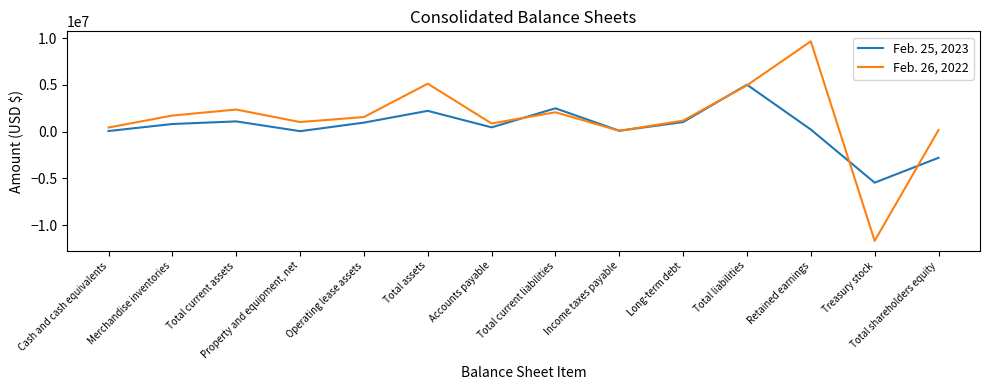

How many interior local valleys does the Feb. 25, 2023 series have?

4